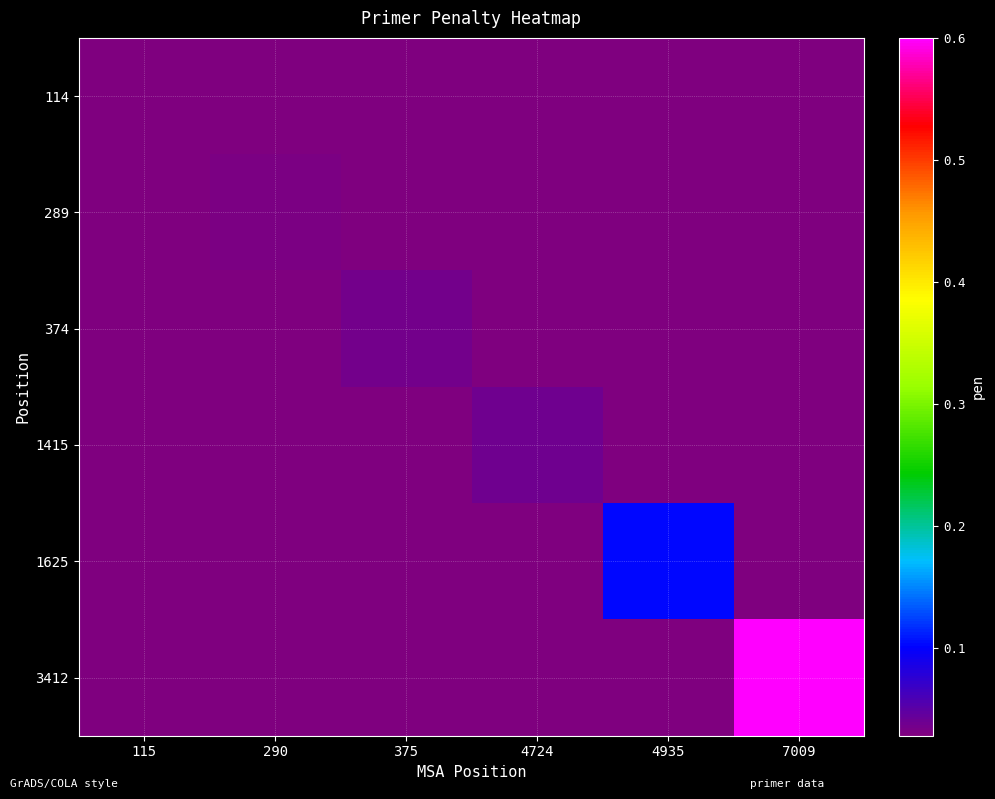

Reading right to left, what are all the values shown in this chart?

114: 7009=0.0	4935=0.0	4724=0.0	375=0.0	290=0.0	115=0.0
289: 7009=0.0	4935=0.0	4724=0.0	375=0.0	290=0.0	115=0.0
374: 7009=0.0	4935=0.0	4724=0.0	375=0.0	290=0.0	115=0.0
1415: 7009=0.0	4935=0.0	4724=0.0	375=0.0	290=0.0	115=0.0
1625: 7009=0.0	4935=0.1	4724=0.0	375=0.0	290=0.0	115=0.0
3412: 7009=0.6	4935=0.0	4724=0.0	375=0.0	290=0.0	115=0.0